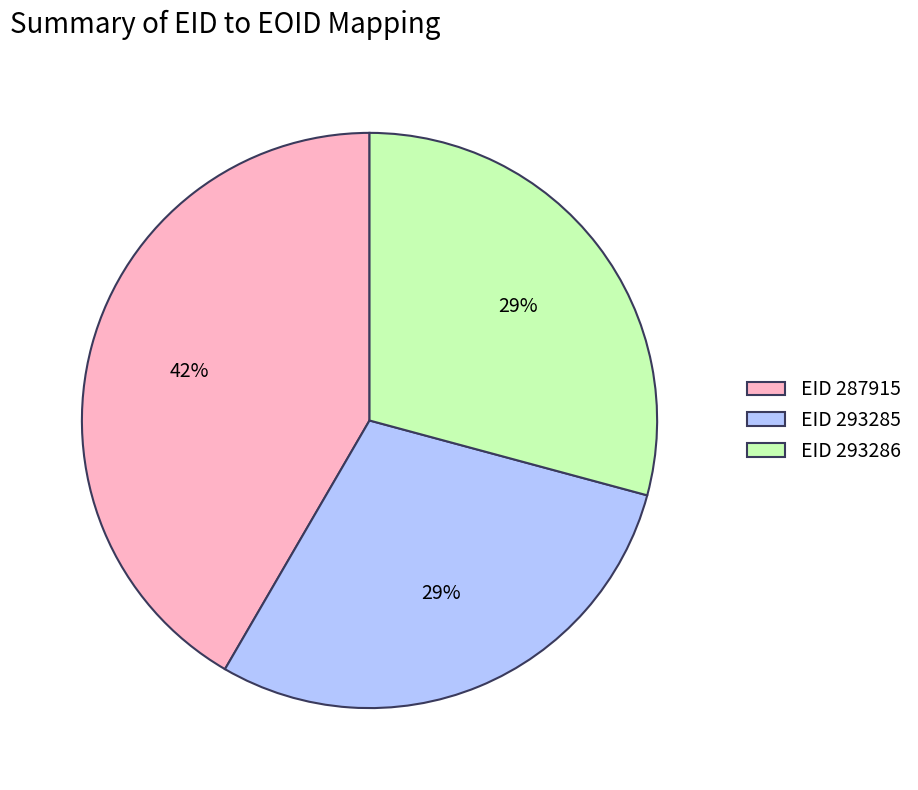

True or false: EID 293286 accounts for 16% of the total.

False